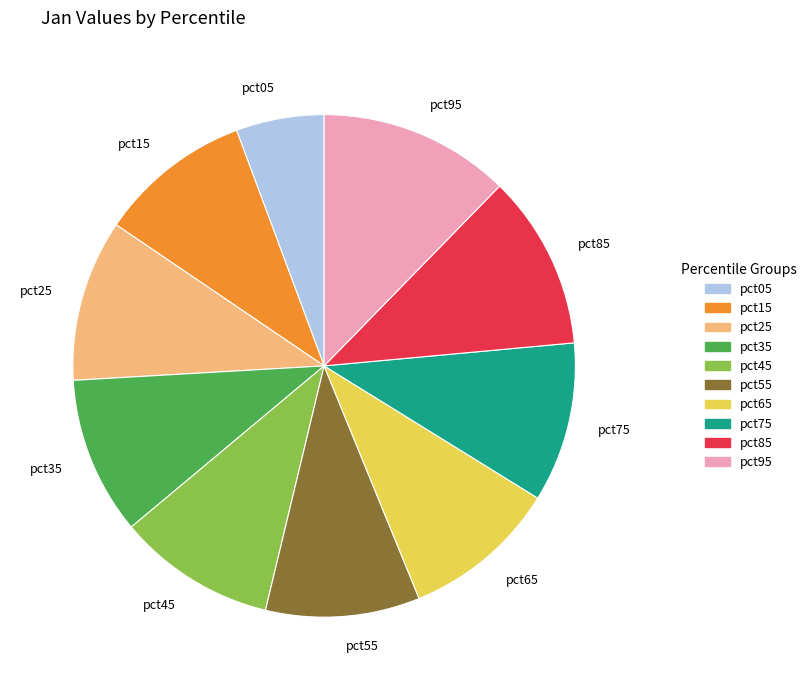

What is the ratio of the value at pct35 to the value at pct15?

1.0